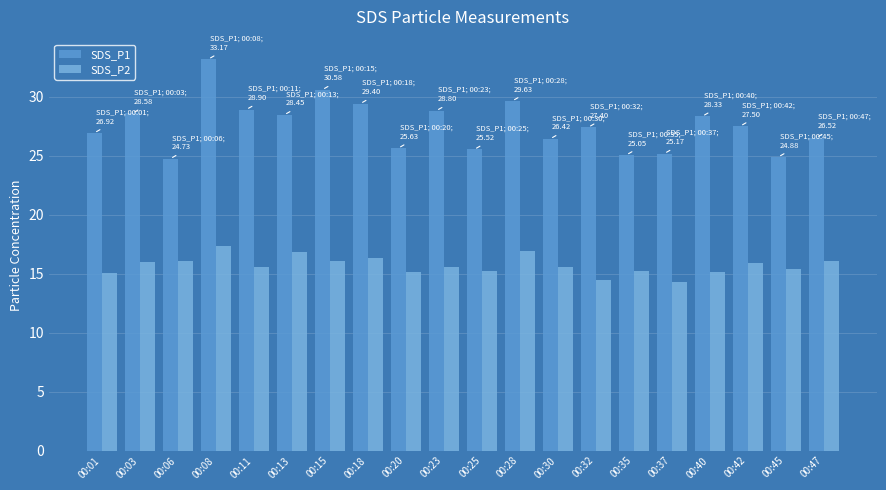

Is it true that SDS_P2 equals 8.3 at 00:15?

False